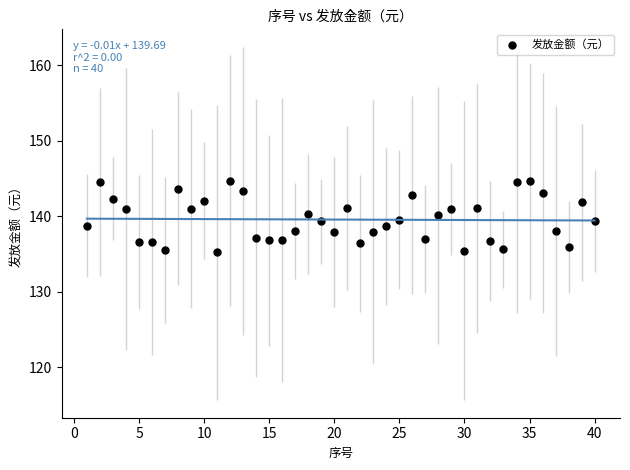

What is the range of X values (max minus min)?

39.0